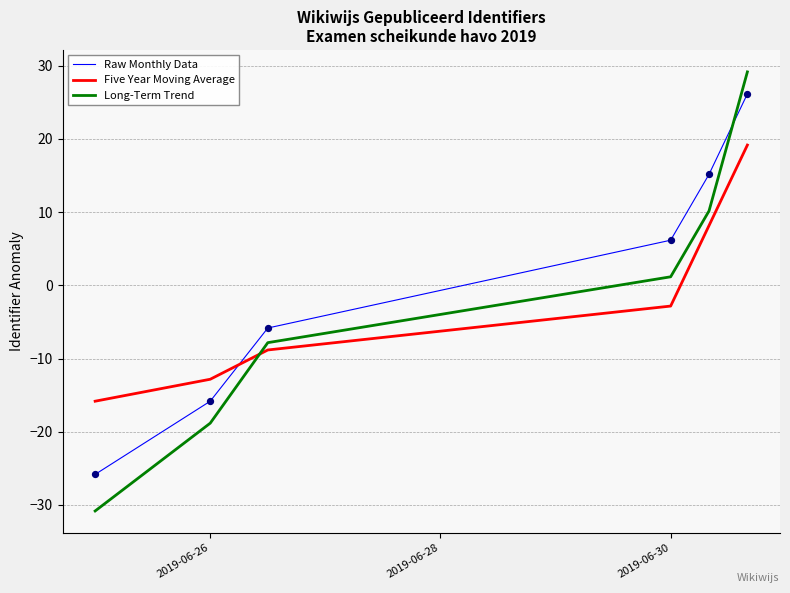

At which category is the sum across all series the highest?

5